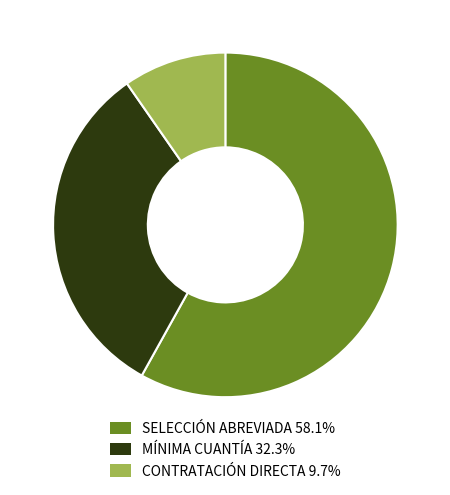

Do SELECCIÓN ABREVIADA and MÍNIMA CUANTÍA together represent more than half of the pie?

Yes